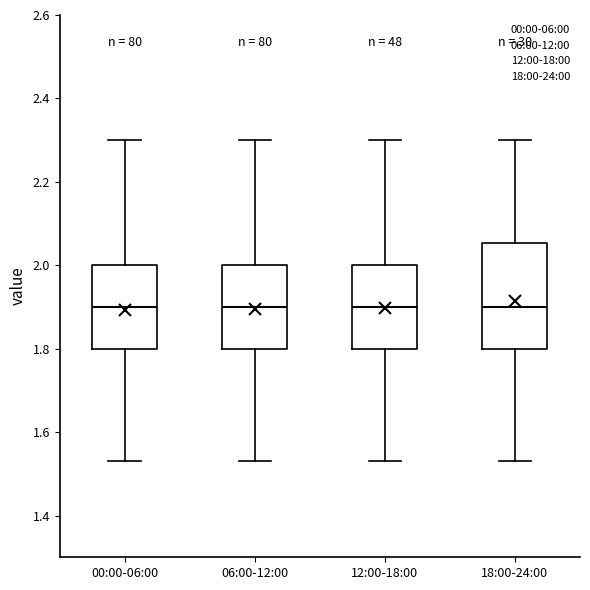

Comparing the boxes themselves (not the whiskers), which one is the tallest?

18:00-24:00